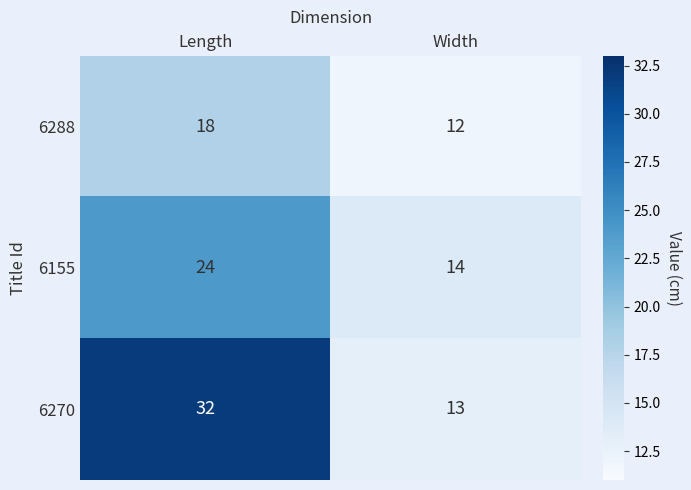

Reading left to right, extract all data points from this chart.

6288: 18	12
6155: 24	14
6270: 32	13